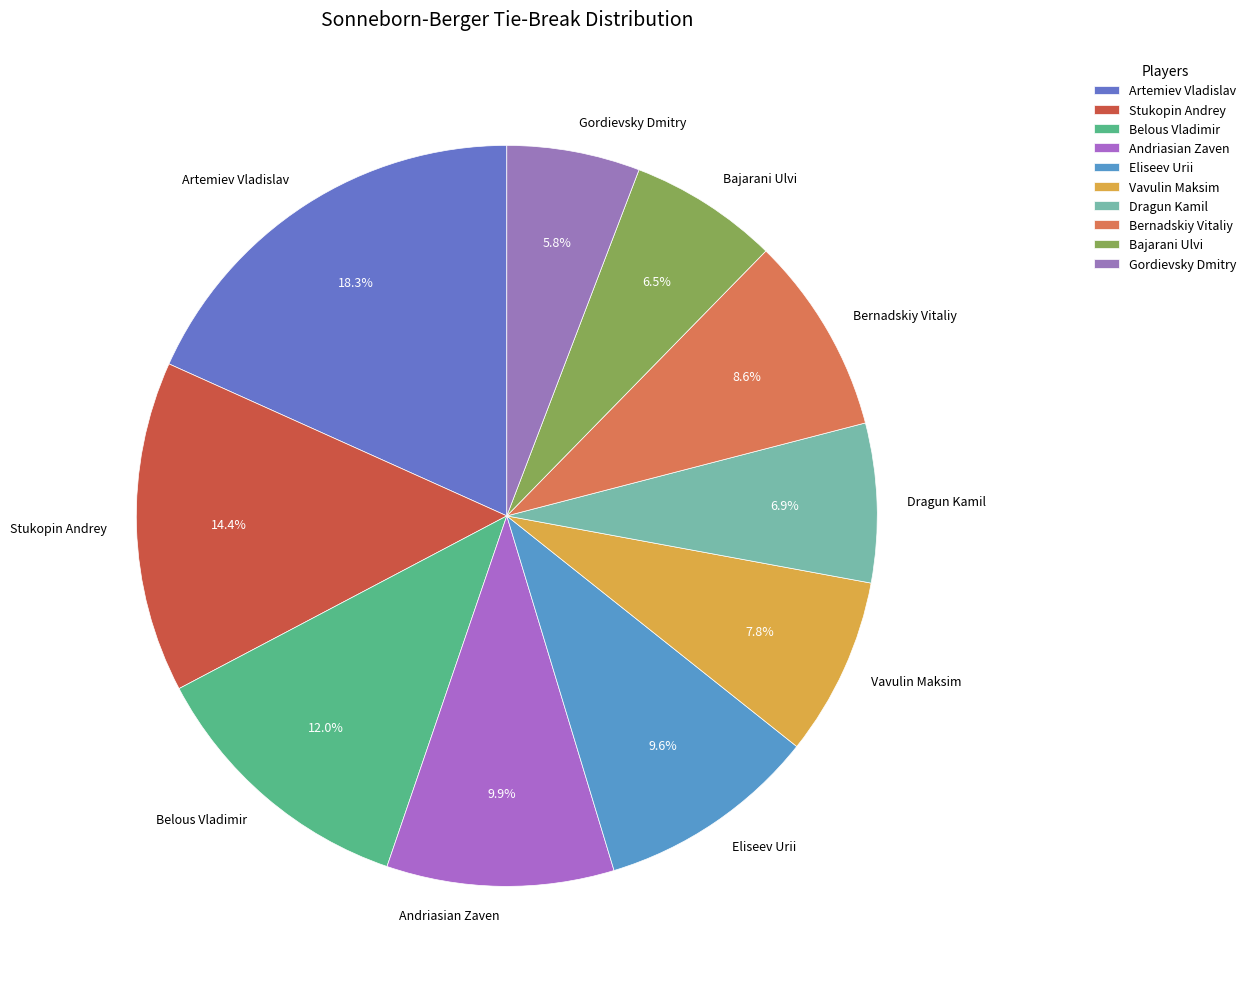

Does Andriasian Zaven account for over 50% of the chart?

No